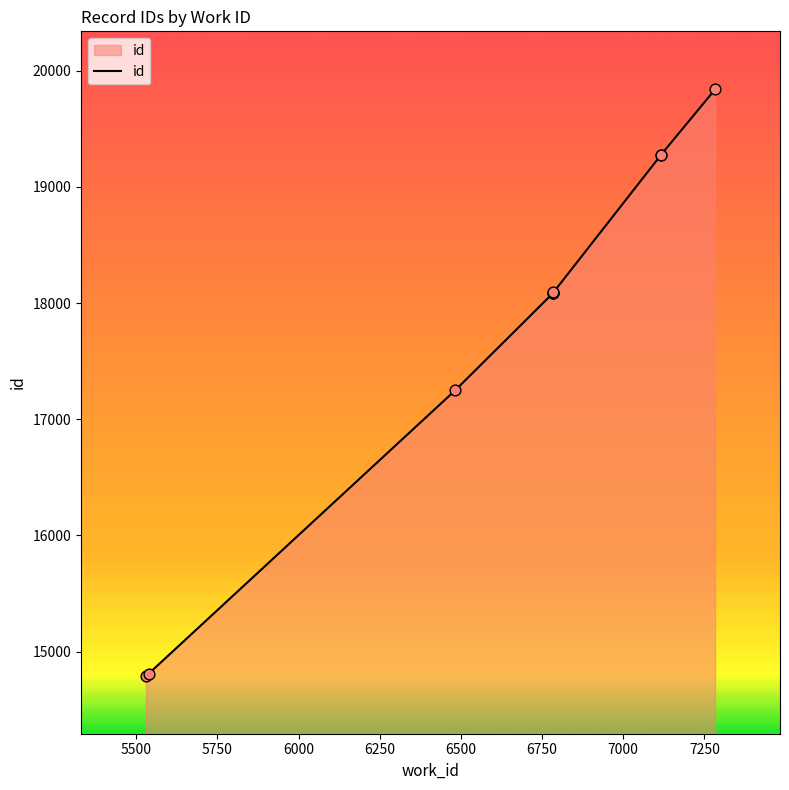

Between 6000 and 5500, which is larger?

6000